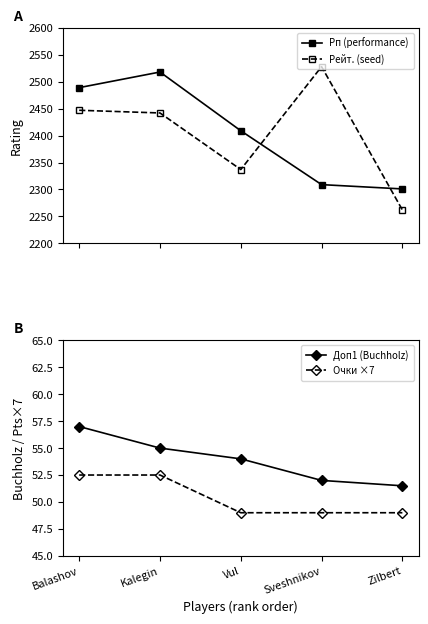

List the labels in order of Рп (performance) value, smallest first.

Zilbert, Sveshnikov, Vul, Balashov, Kalegin